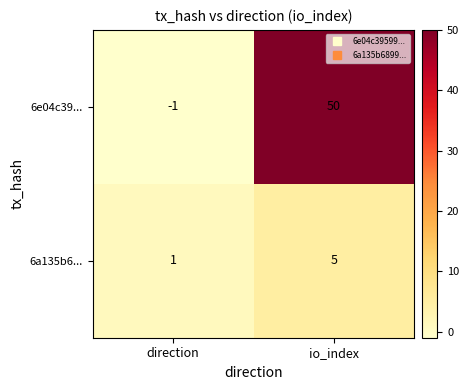

List the series in order of their overall mean, lowest first.

6a135b6..., 6e04c39...